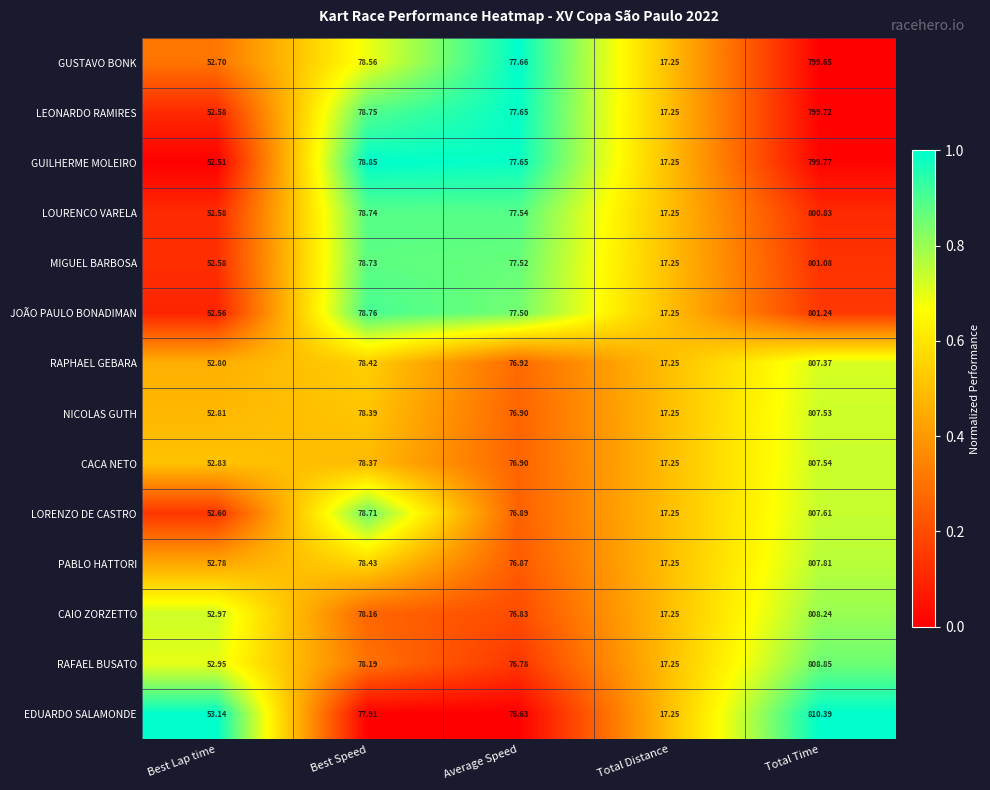

Which category has the highest value in the GUSTAVO BONK series?

Total Time